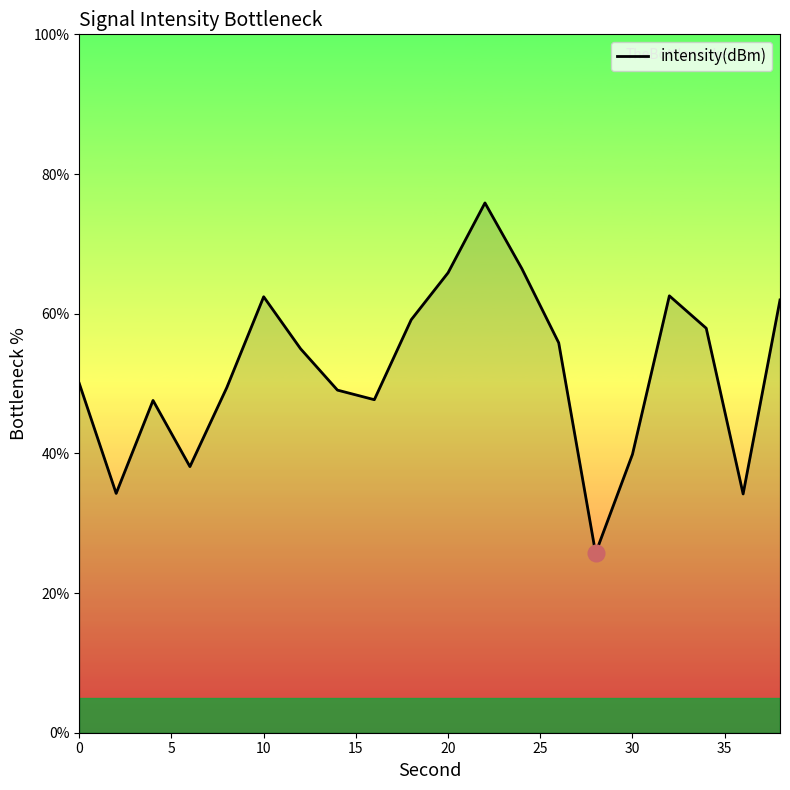

What is the minimum value shown in the chart?

25.7